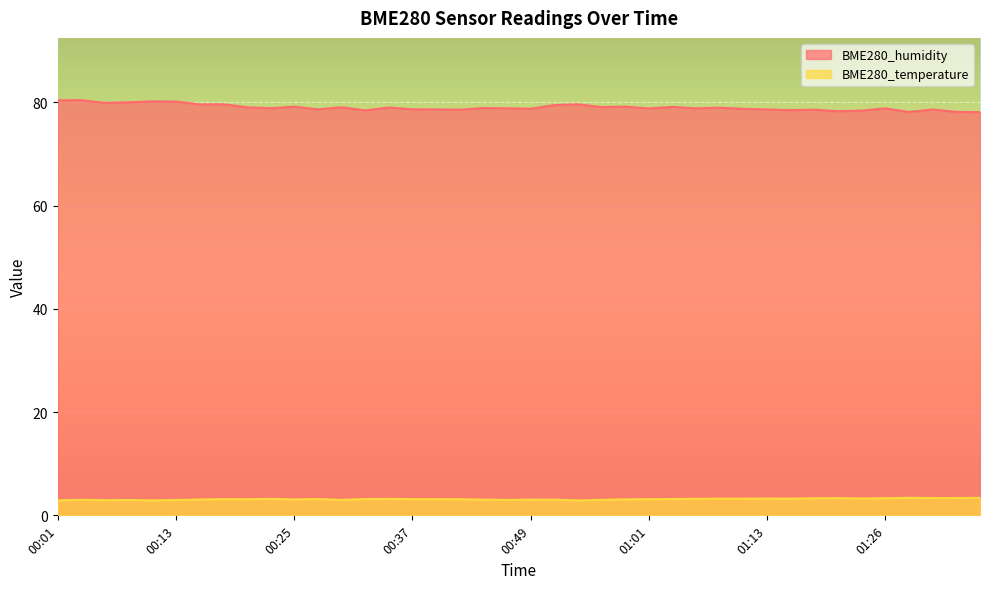

At which category is the sum across all series the highest?

00:03